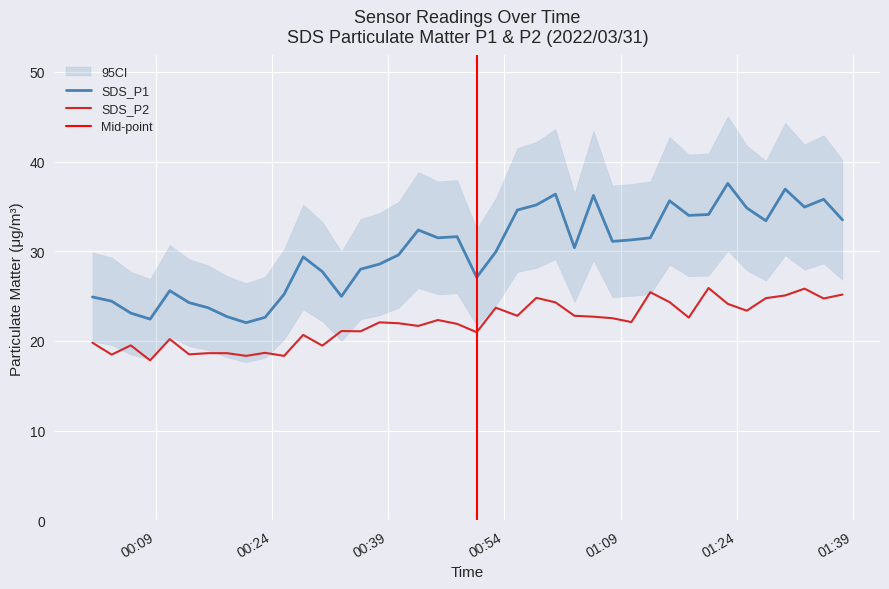

Which category has the lowest value in the SDS_P2 series?

2022/03/31 00:08:18